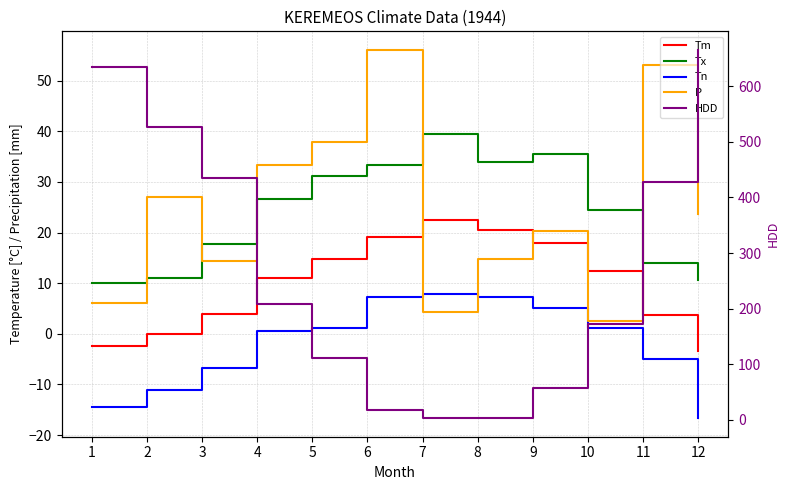

What is the approximate value of HDD at 12?

665.7